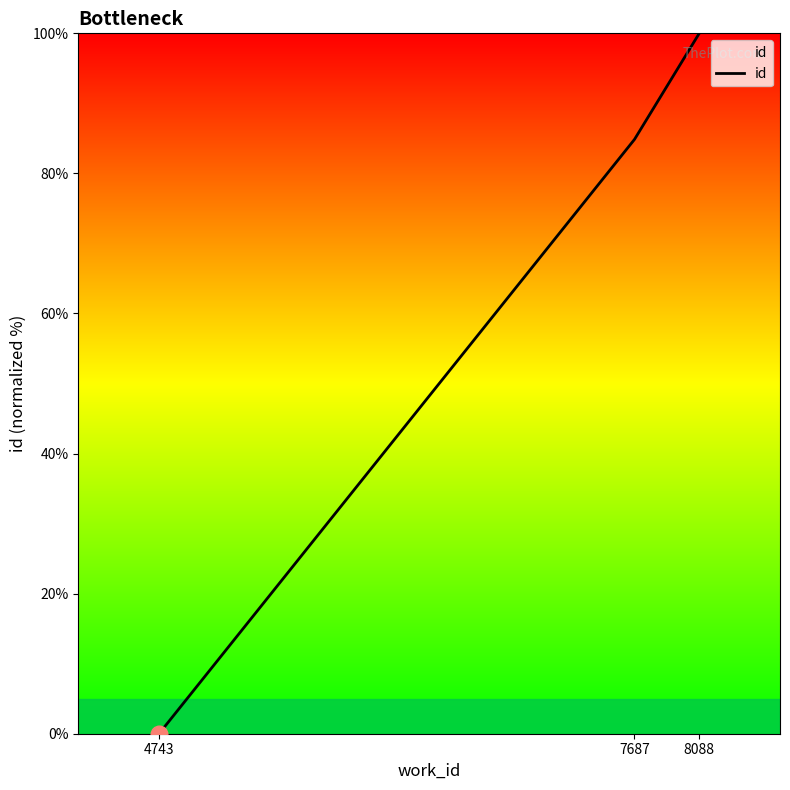

Reading left to right, what are all the values shown in this chart?

4743=0.0	7687=84.9	8088=100.0